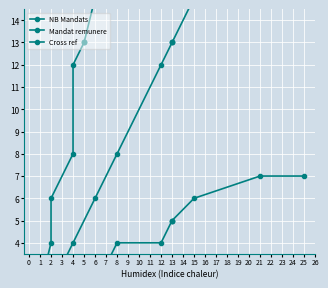

How many lines are shown in the chart?

3